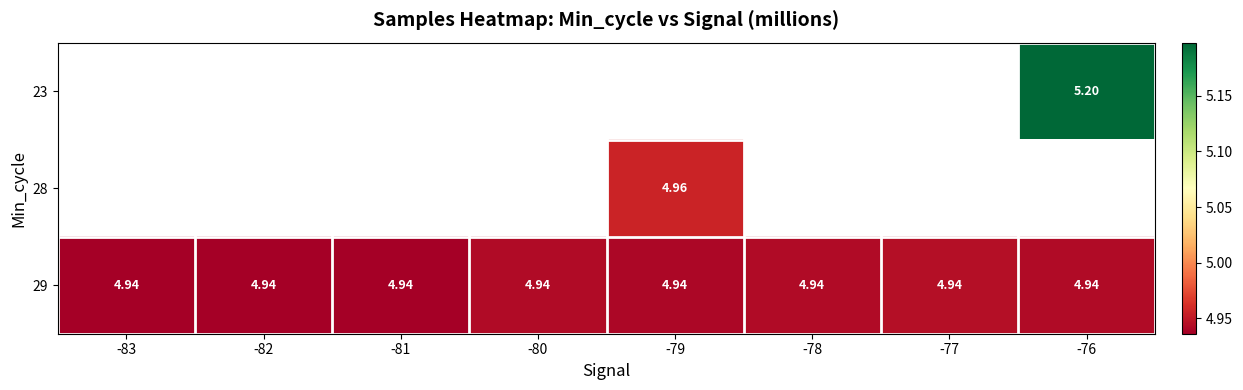

Which series has the largest total across all categories?

29